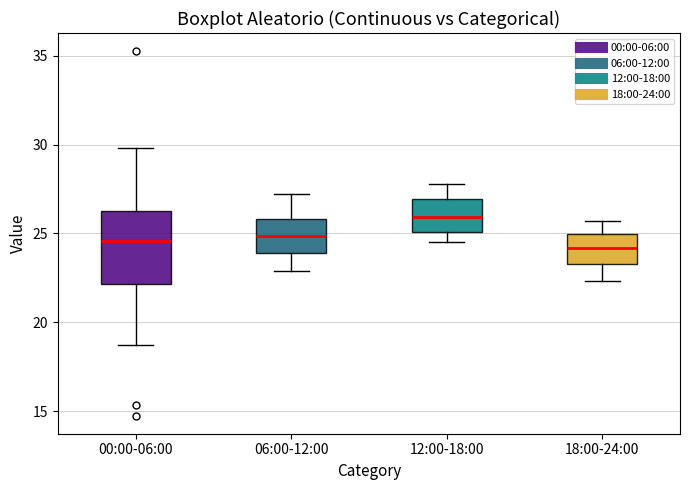

Where does the upper whisker of the box for 06:00-12:00 end on the y-axis? The values are not printed on the chart, so give them approximately, as read against the axis.

27.0